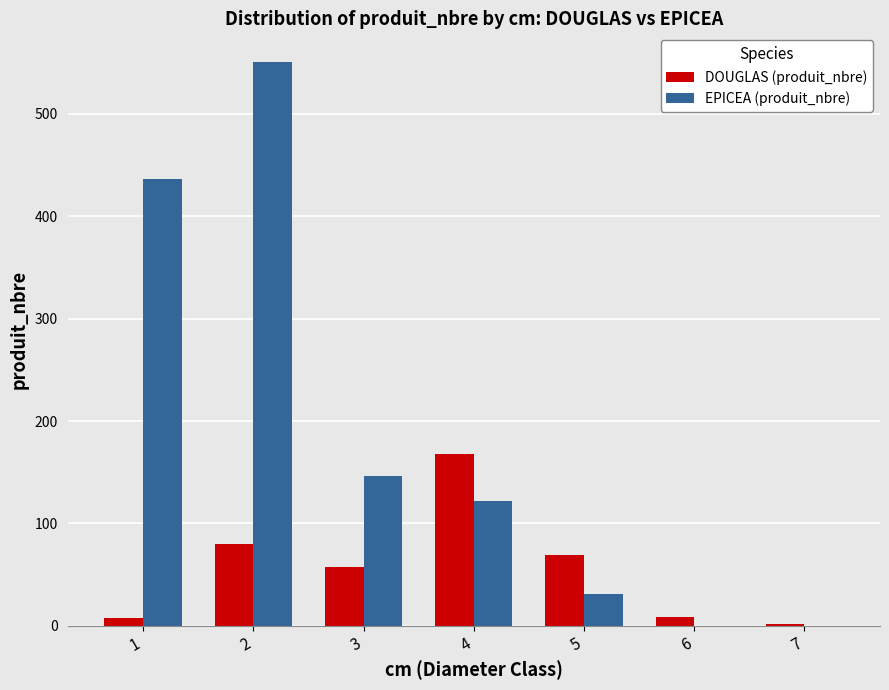

True or false: DOUGLAS (produit_nbre) has a value of 9 at 6.

True